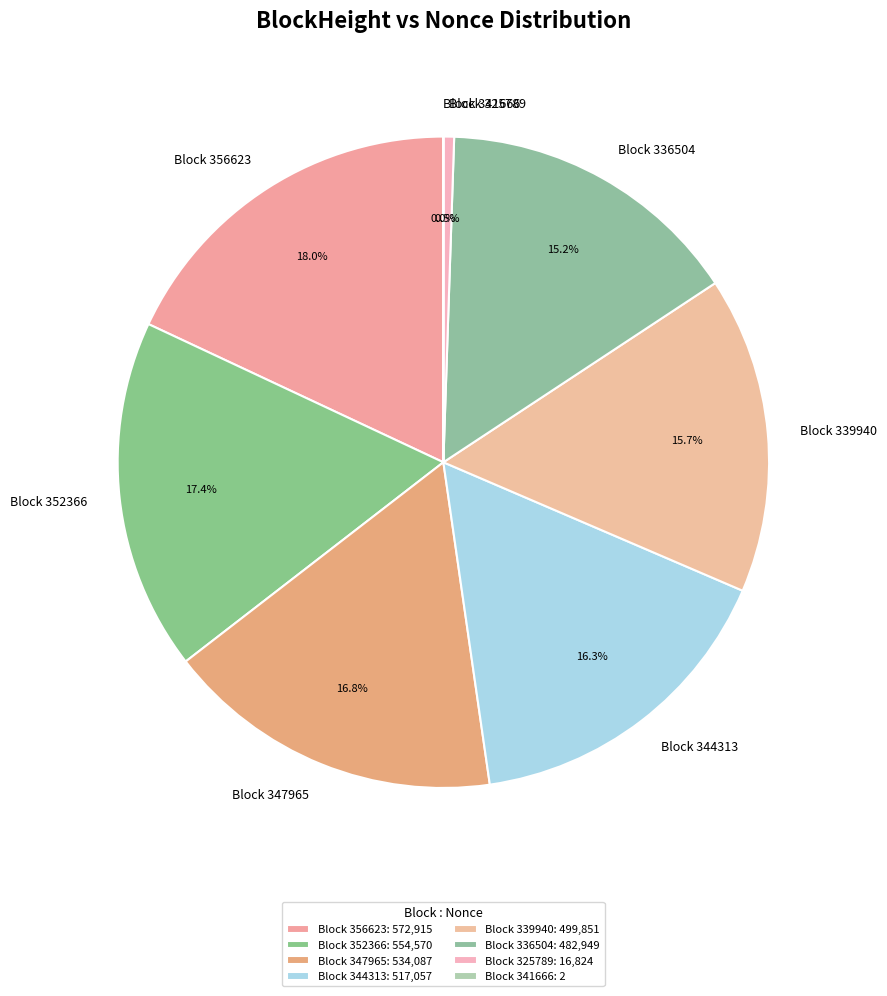

What portion of the pie excludes Block 336504?

84.8%